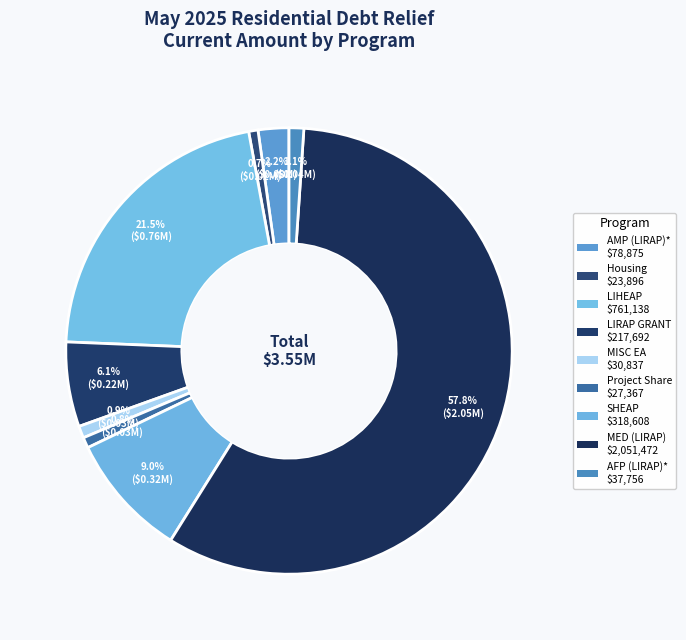

How many segments does this pie chart have?

9